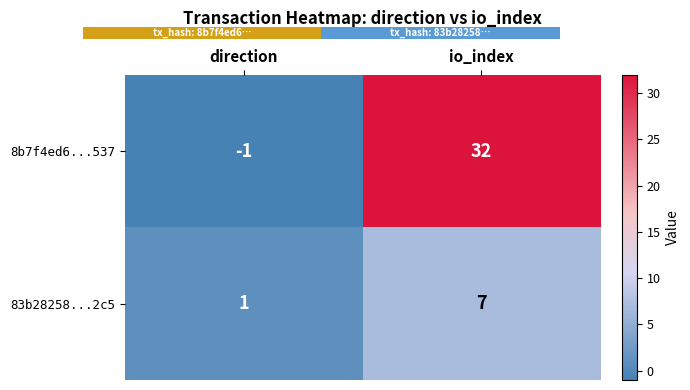

What is the difference between the highest and lowest values at direction?

2